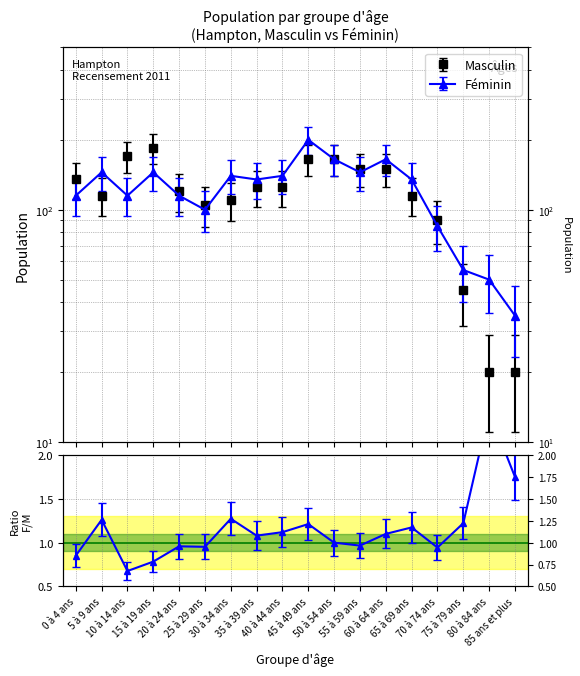

What is the average value of the Féminin series?

121